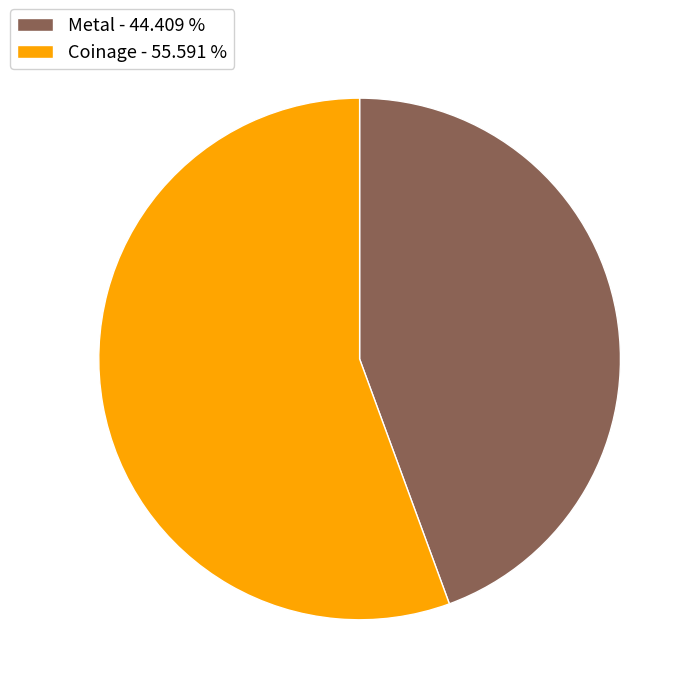

Which category has the biggest portion of the pie?

Coinage